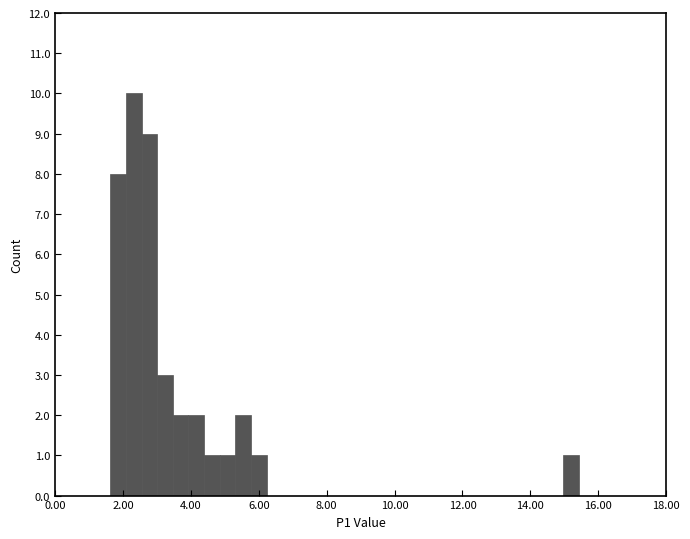

Around what value on the x-axis is the tallest bar? Give the approximate position of its centre, as read against the axis.

2.4